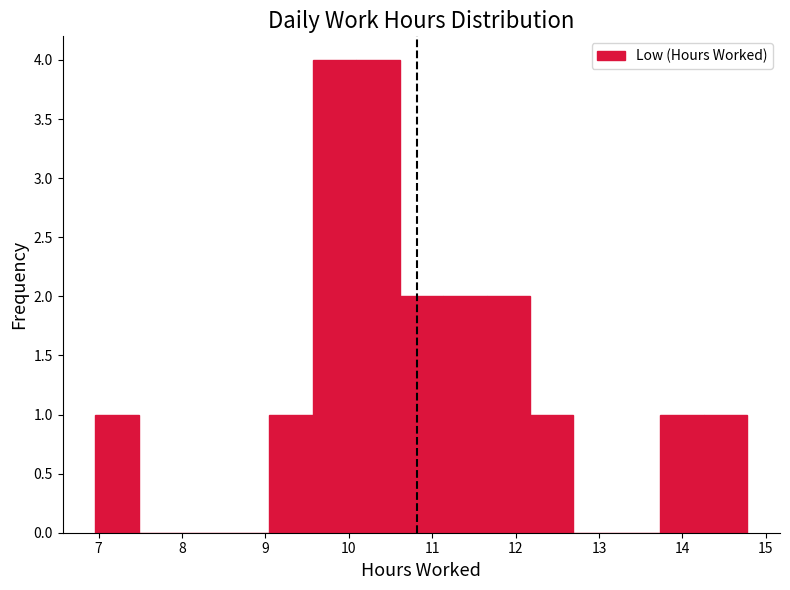

How tall is the bar that spans 10.6 to 11.1 on the x-axis? Neither the bar edges nor the heights are printed on the chart, so give them approximately, as read against the axes.

2